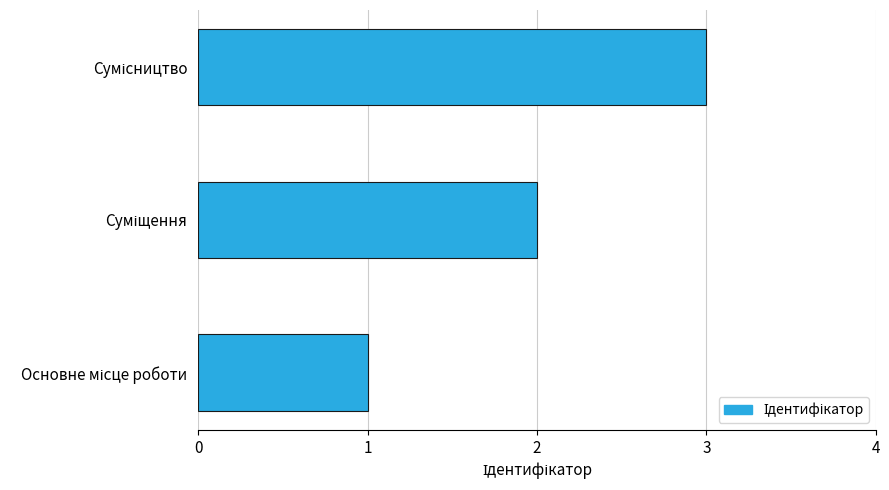

What is the greatest value displayed?

3